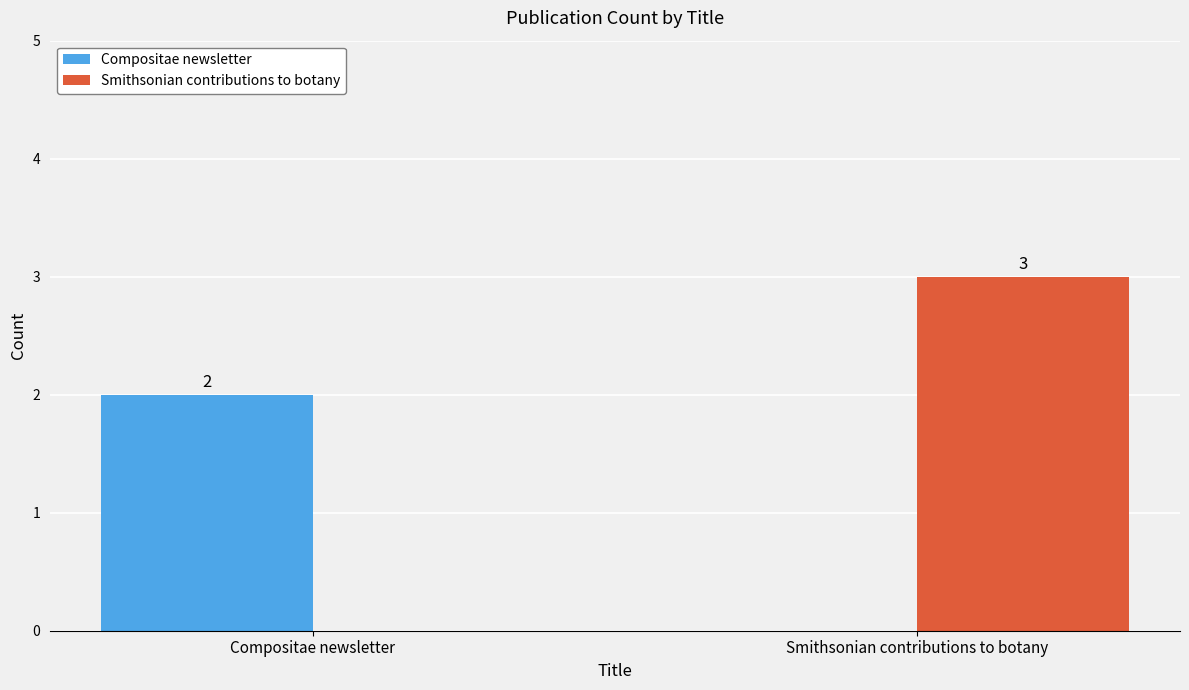

What is the greatest value displayed?

3